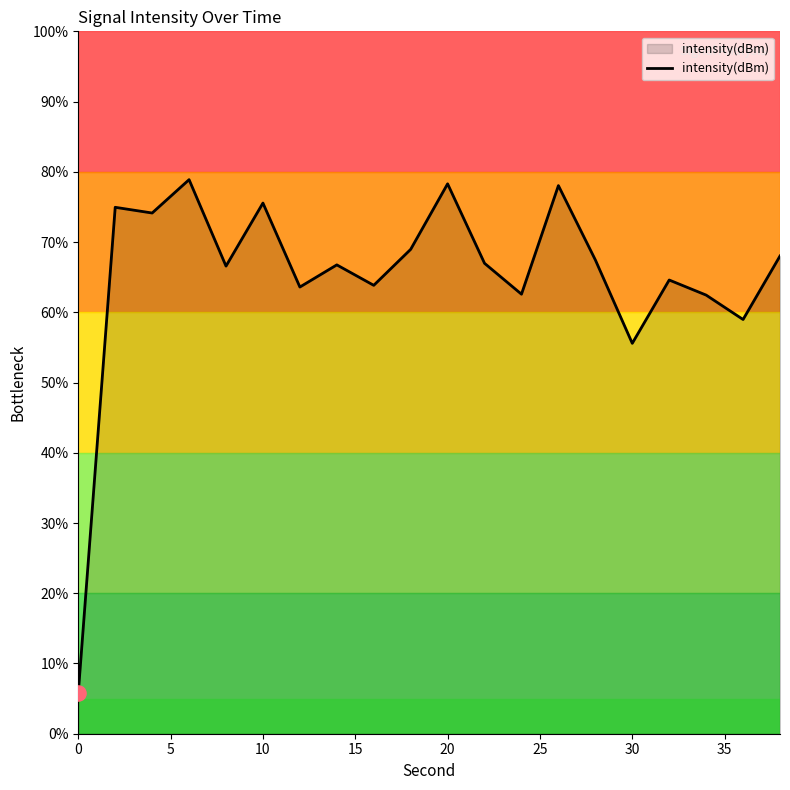

What is the difference between the maximum and minimum values?

73.1